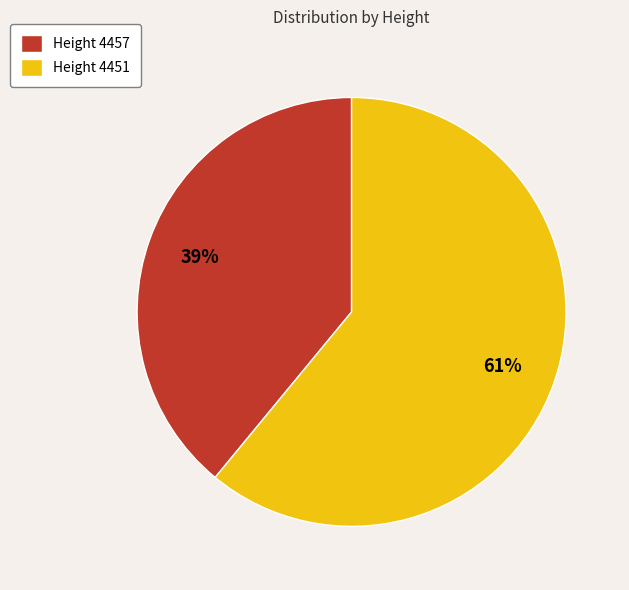

What is the majority slice?

Height 4451